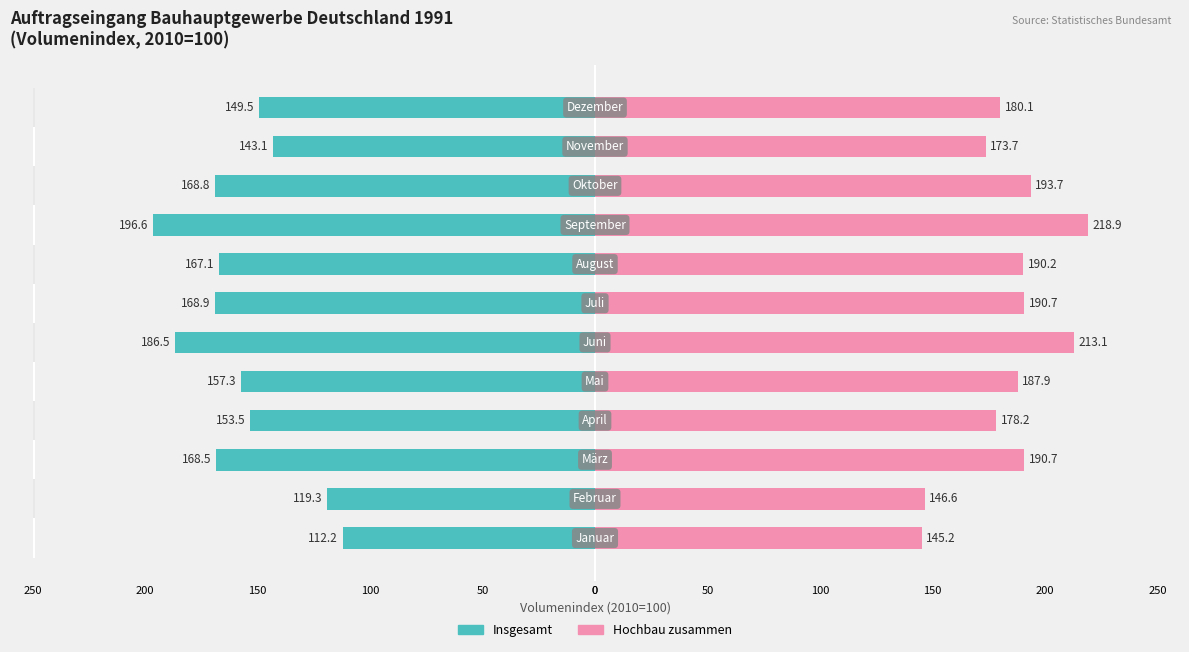

What are all the series names shown in the legend?

Insgesamt, Hochbau zusammen